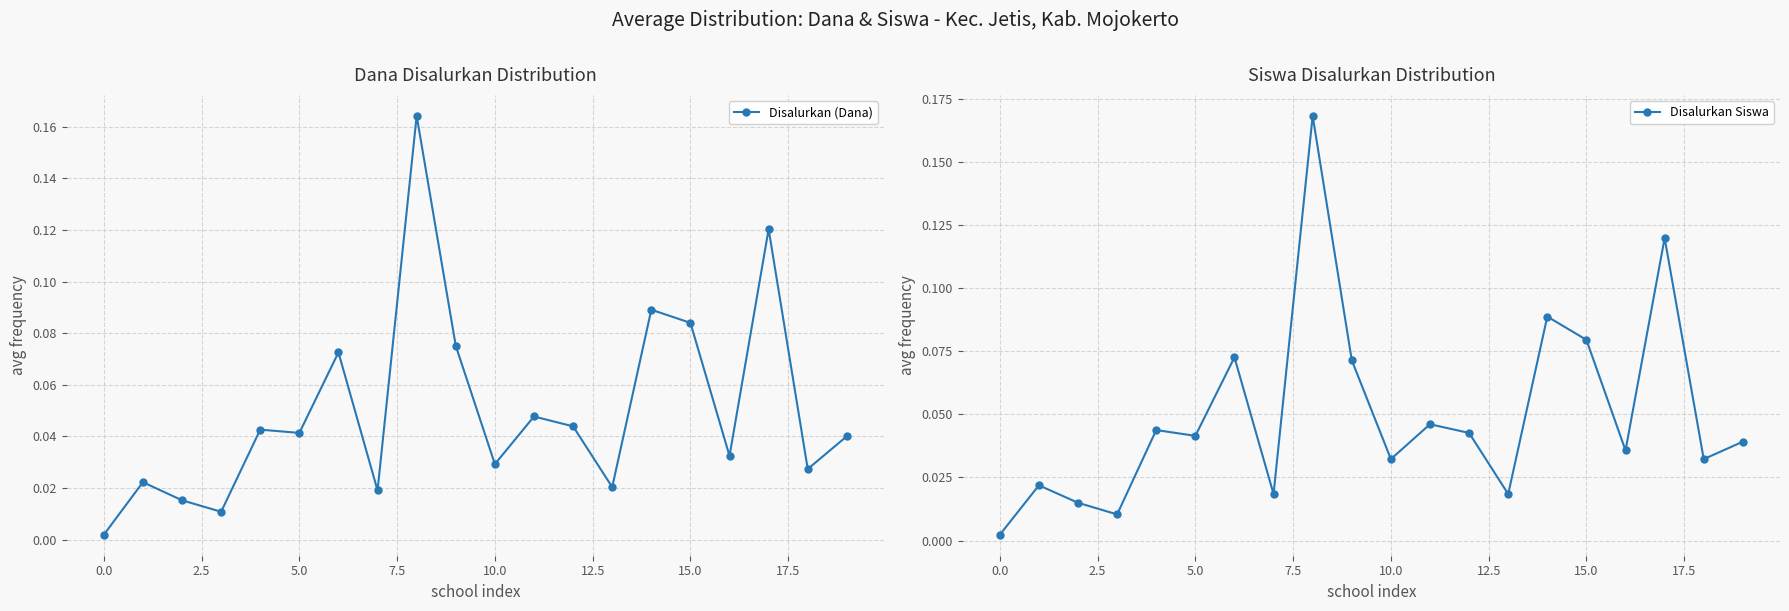

What are all the series names shown in the legend?

Disalurkan (Dana), Disalurkan Siswa